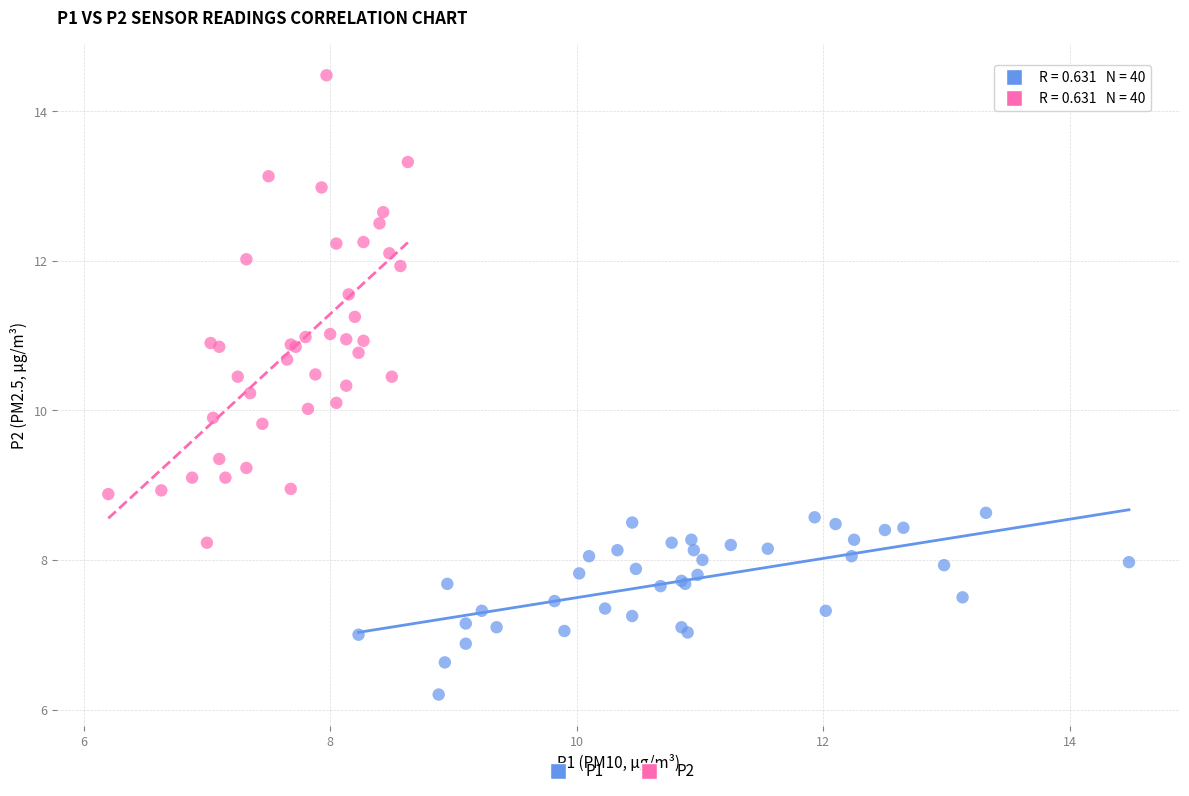

Which series has the widest spread of Y values?

P2